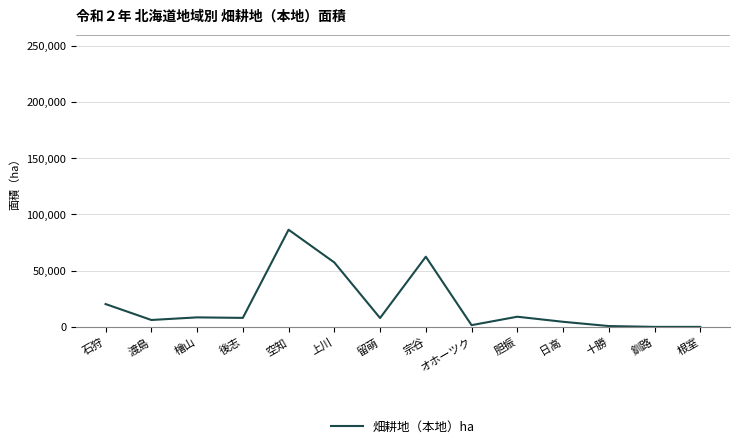

What is the difference between the maximum and minimum values?

86400